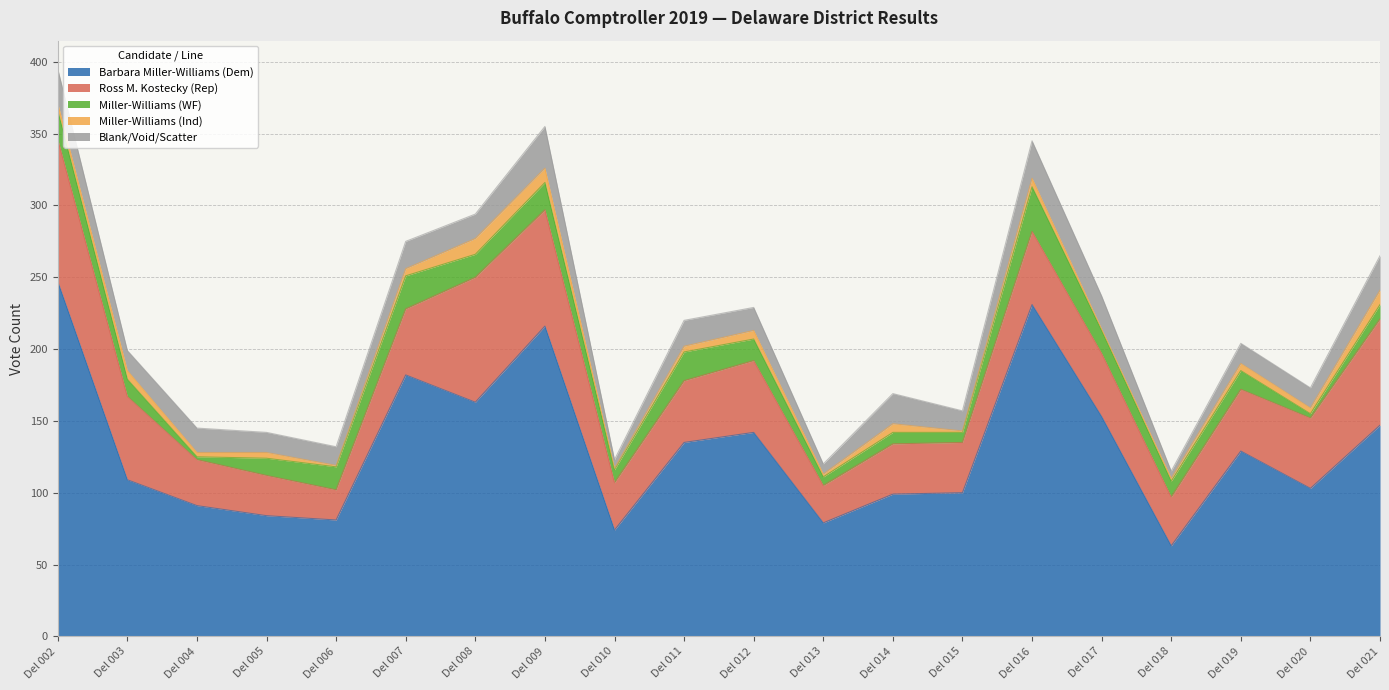

Does the chart display data point markers on the line(s)?

No